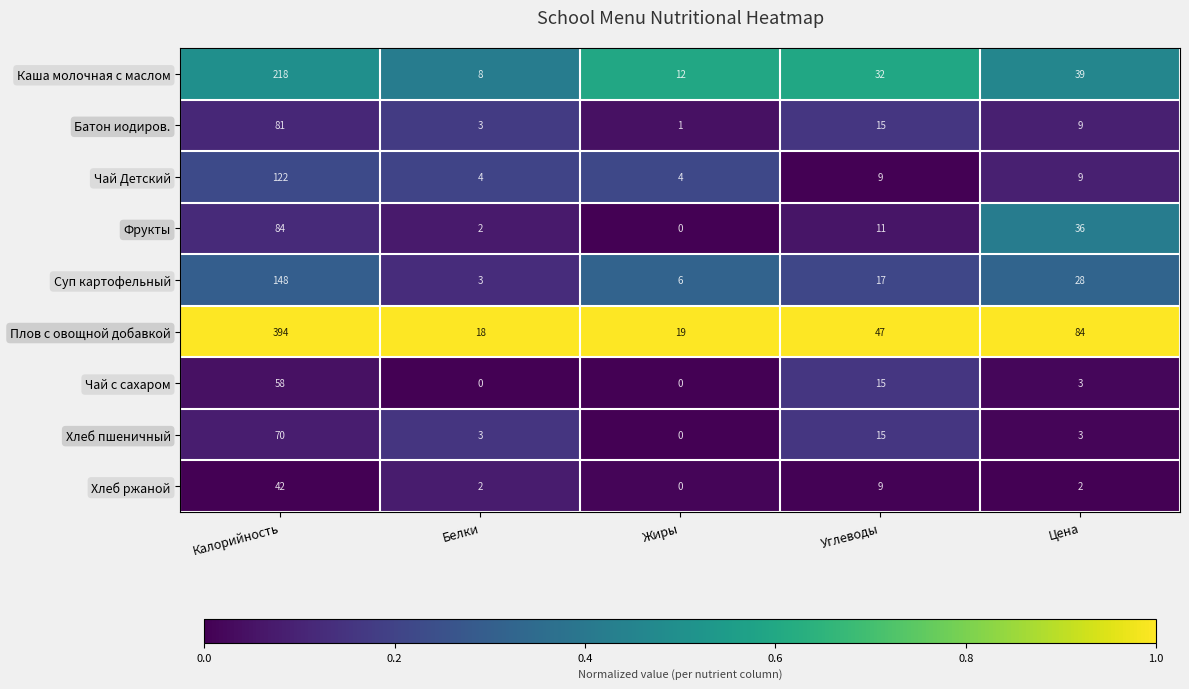

At which label does Каша молочная с маслом reach its peak?

Калорийность